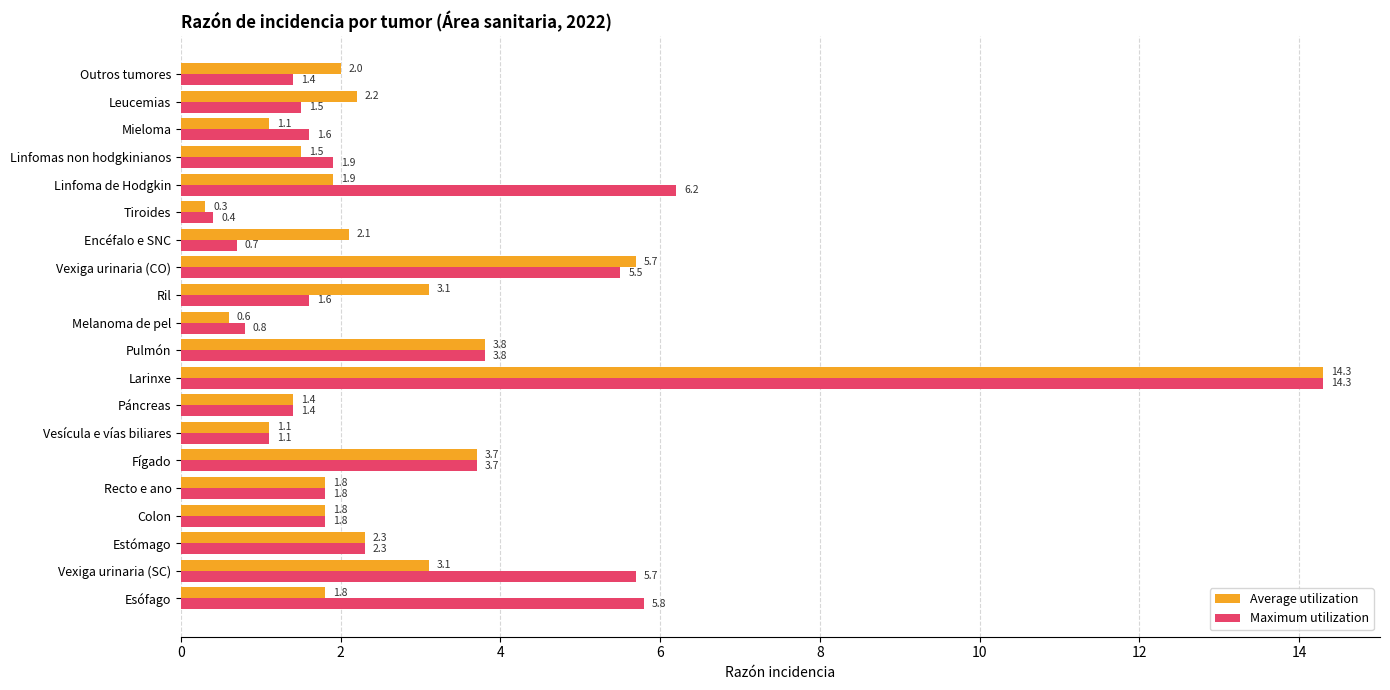

The Maximum utilization series shows 0.8 at Melanoma de pel. True or false?

True